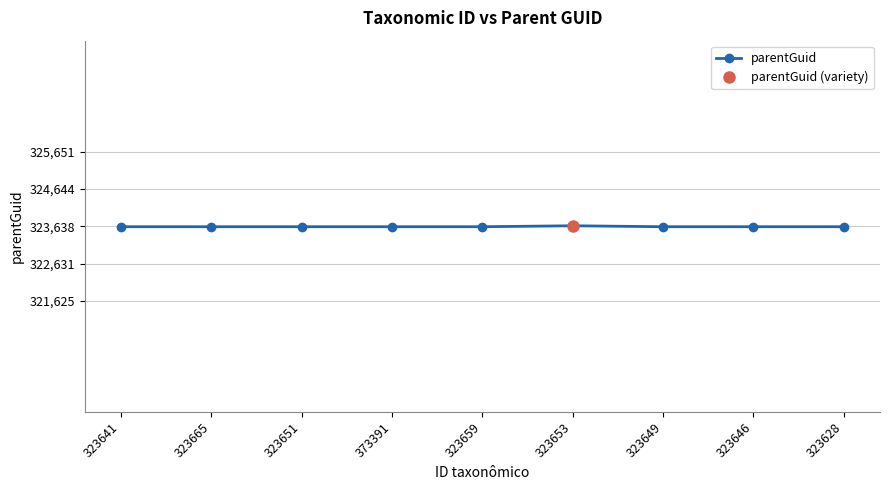

How many data points does each series have?

9